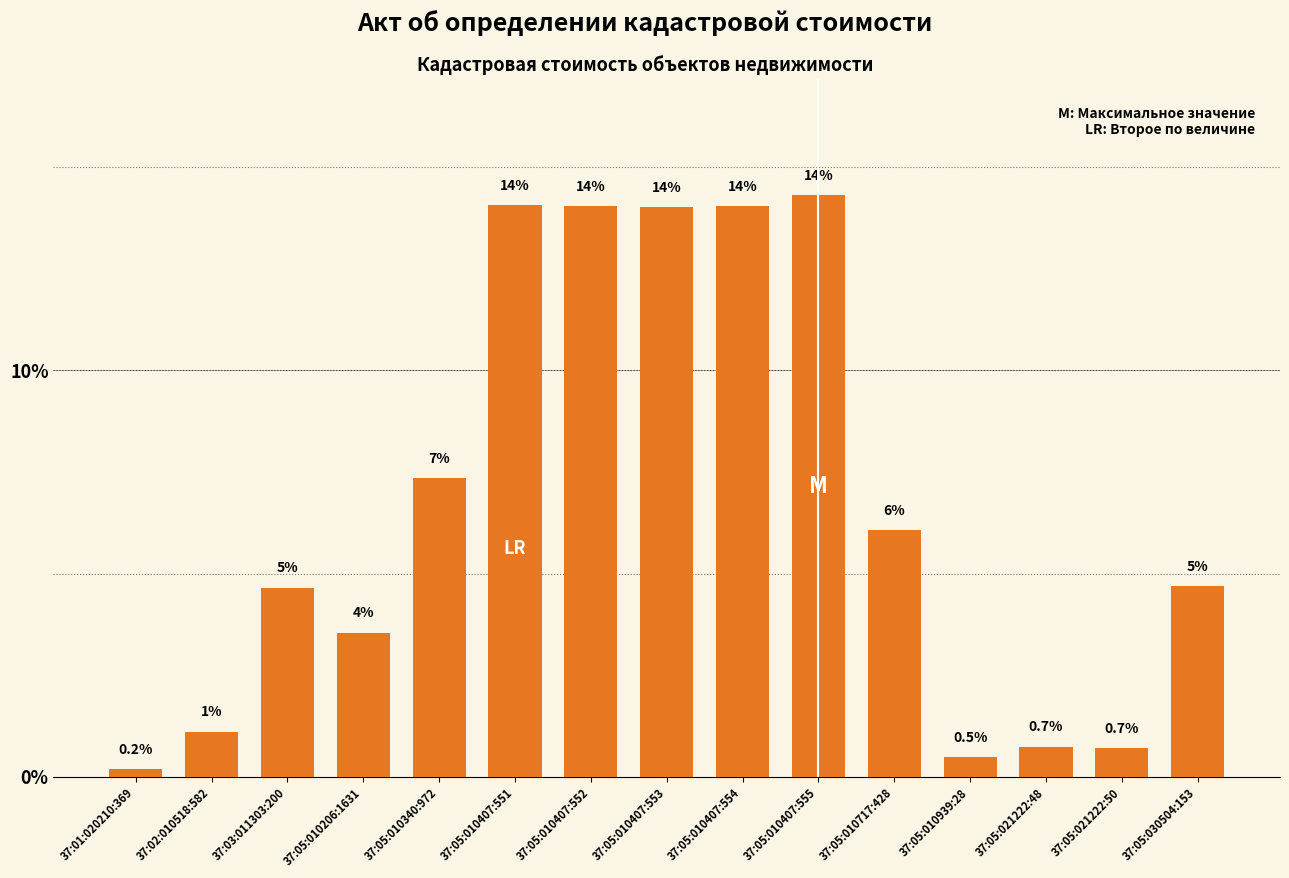

What is the change in value from 37:02:010518:582 to 37:05:010407:552?

+12.9